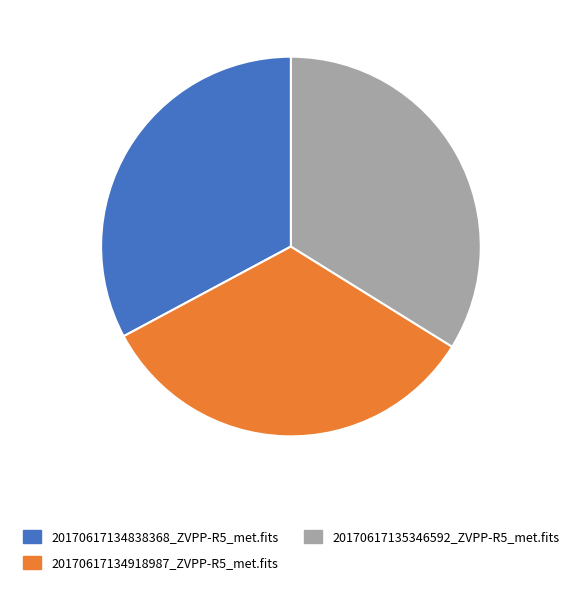

What is the largest slice in the pie chart?

20170617135346592_ZVPP-R5_met.fits